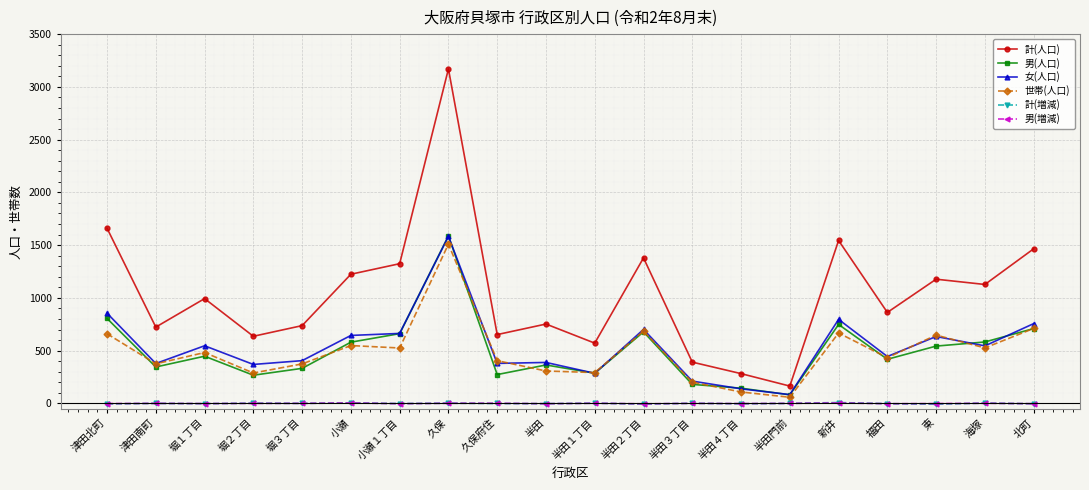

How many data points does each series have?

20